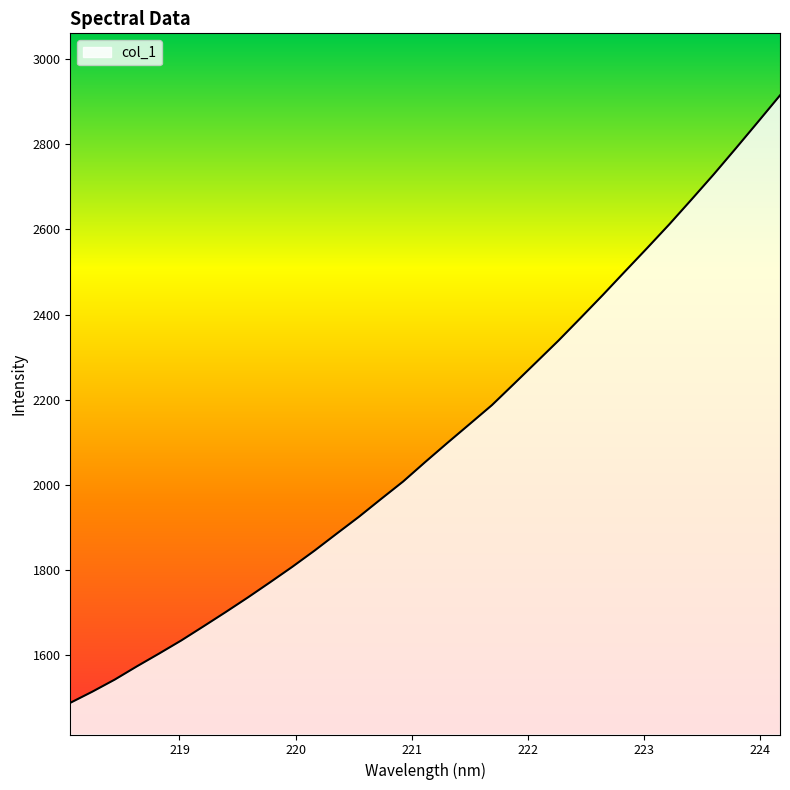

What is the difference between the maximum and minimum values?

1427.0